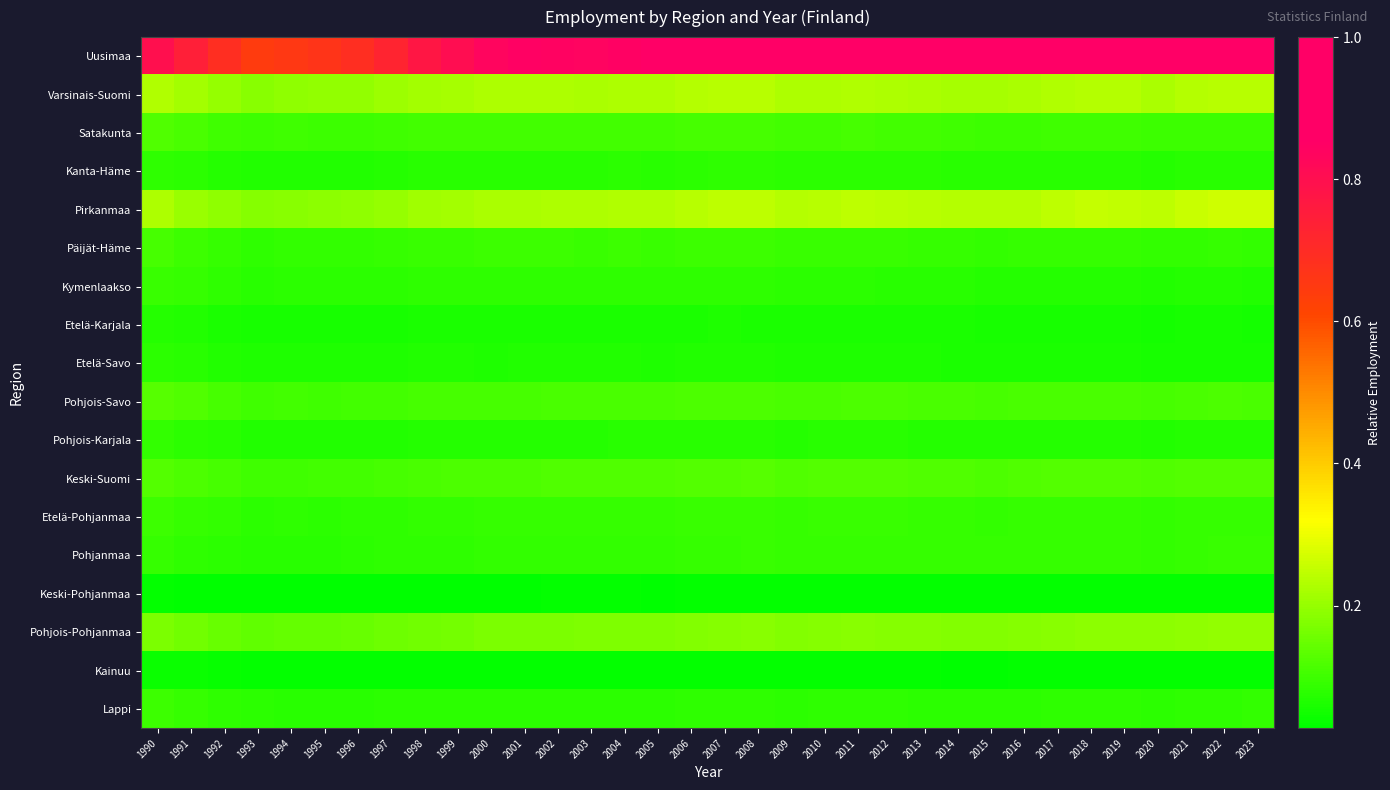

Reading left to right, extract all data points from this chart.

Uusimaa: 1990=0.8	1991=0.7	1992=0.7	1993=0.6	1994=0.7	1995=0.7	1996=0.7	1997=0.7	1998=0.8	1999=0.8	2000=0.8	2001=0.8	2002=0.8	2003=0.8	2004=0.8	2005=0.9	2006=0.9	2007=0.9	2008=0.9	2009=0.9	2010=0.9	2011=0.9	2012=0.9	2013=0.9	2014=0.9	2015=0.9	2016=0.9	2017=0.9	2018=1.0	2019=1.0	2020=0.9	2021=1.0	2022=1.0	2023=1.0
Varsinais-Suomi: 1990=0.2	1991=0.2	1992=0.2	1993=0.2	1994=0.2	1995=0.2	1996=0.2	1997=0.2	1998=0.2	1999=0.2	2000=0.2	2001=0.2	2002=0.2	2003=0.2	2004=0.2	2005=0.2	2006=0.2	2007=0.2	2008=0.2	2009=0.2	2010=0.2	2011=0.2	2012=0.2	2013=0.2	2014=0.2	2015=0.2	2016=0.2	2017=0.2	2018=0.2	2019=0.2	2020=0.2	2021=0.2	2022=0.2	2023=0.2
Satakunta: 1990=0.1	1991=0.1	1992=0.1	1993=0.1	1994=0.1	1995=0.1	1996=0.1	1997=0.1	1998=0.1	1999=0.1	2000=0.1	2001=0.1	2002=0.1	2003=0.1	2004=0.1	2005=0.1	2006=0.1	2007=0.1	2008=0.1	2009=0.1	2010=0.1	2011=0.1	2012=0.1	2013=0.1	2014=0.1	2015=0.1	2016=0.1	2017=0.1	2018=0.1	2019=0.1	2020=0.1	2021=0.1	2022=0.1	2023=0.1
Kanta-Häme: 1990=0.1	1991=0.1	1992=0.1	1993=0.1	1994=0.1	1995=0.1	1996=0.1	1997=0.1	1998=0.1	1999=0.1	2000=0.1	2001=0.1	2002=0.1	2003=0.1	2004=0.1	2005=0.1	2006=0.1	2007=0.1	2008=0.1	2009=0.1	2010=0.1	2011=0.1	2012=0.1	2013=0.1	2014=0.1	2015=0.1	2016=0.1	2017=0.1	2018=0.1	2019=0.1	2020=0.1	2021=0.1	2022=0.1	2023=0.1
Pirkanmaa: 1990=0.2	1991=0.2	1992=0.2	1993=0.2	1994=0.2	1995=0.2	1996=0.2	1997=0.2	1998=0.2	1999=0.2	2000=0.2	2001=0.2	2002=0.2	2003=0.2	2004=0.2	2005=0.2	2006=0.2	2007=0.2	2008=0.2	2009=0.2	2010=0.2	2011=0.2	2012=0.2	2013=0.2	2014=0.2	2015=0.2	2016=0.2	2017=0.2	2018=0.3	2019=0.3	2020=0.2	2021=0.3	2022=0.3	2023=0.3
Päijät-Häme: 1990=0.1	1991=0.1	1992=0.1	1993=0.1	1994=0.1	1995=0.1	1996=0.1	1997=0.1	1998=0.1	1999=0.1	2000=0.1	2001=0.1	2002=0.1	2003=0.1	2004=0.1	2005=0.1	2006=0.1	2007=0.1	2008=0.1	2009=0.1	2010=0.1	2011=0.1	2012=0.1	2013=0.1	2014=0.1	2015=0.1	2016=0.1	2017=0.1	2018=0.1	2019=0.1	2020=0.1	2021=0.1	2022=0.1	2023=0.1
Kymenlaakso: 1990=0.1	1991=0.1	1992=0.1	1993=0.1	1994=0.1	1995=0.1	1996=0.1	1997=0.1	1998=0.1	1999=0.1	2000=0.1	2001=0.1	2002=0.1	2003=0.1	2004=0.1	2005=0.1	2006=0.1	2007=0.1	2008=0.1	2009=0.1	2010=0.1	2011=0.1	2012=0.1	2013=0.1	2014=0.1	2015=0.1	2016=0.1	2017=0.1	2018=0.1	2019=0.1	2020=0.1	2021=0.1	2022=0.1	2023=0.1
Etelä-Karjala: 1990=0.1	1991=0.1	1992=0.1	1993=0.1	1994=0.1	1995=0.1	1996=0.1	1997=0.1	1998=0.1	1999=0.1	2000=0.1	2001=0.1	2002=0.1	2003=0.1	2004=0.1	2005=0.1	2006=0.1	2007=0.1	2008=0.1	2009=0.1	2010=0.1	2011=0.1	2012=0.1	2013=0.1	2014=0.1	2015=0.1	2016=0.1	2017=0.1	2018=0.1	2019=0.1	2020=0.1	2021=0.1	2022=0.1	2023=0.1
Etelä-Savo: 1990=0.1	1991=0.1	1992=0.1	1993=0.1	1994=0.1	1995=0.1	1996=0.1	1997=0.1	1998=0.1	1999=0.1	2000=0.1	2001=0.1	2002=0.1	2003=0.1	2004=0.1	2005=0.1	2006=0.1	2007=0.1	2008=0.1	2009=0.1	2010=0.1	2011=0.1	2012=0.1	2013=0.1	2014=0.1	2015=0.1	2016=0.1	2017=0.1	2018=0.1	2019=0.1	2020=0.1	2021=0.1	2022=0.1	2023=0.1
Pohjois-Savo: 1990=0.1	1991=0.1	1992=0.1	1993=0.1	1994=0.1	1995=0.1	1996=0.1	1997=0.1	1998=0.1	1999=0.1	2000=0.1	2001=0.1	2002=0.1	2003=0.1	2004=0.1	2005=0.1	2006=0.1	2007=0.1	2008=0.1	2009=0.1	2010=0.1	2011=0.1	2012=0.1	2013=0.1	2014=0.1	2015=0.1	2016=0.1	2017=0.1	2018=0.1	2019=0.1	2020=0.1	2021=0.1	2022=0.1	2023=0.1
Pohjois-Karjala: 1990=0.1	1991=0.1	1992=0.1	1993=0.1	1994=0.1	1995=0.1	1996=0.1	1997=0.1	1998=0.1	1999=0.1	2000=0.1	2001=0.1	2002=0.1	2003=0.1	2004=0.1	2005=0.1	2006=0.1	2007=0.1	2008=0.1	2009=0.1	2010=0.1	2011=0.1	2012=0.1	2013=0.1	2014=0.1	2015=0.1	2016=0.1	2017=0.1	2018=0.1	2019=0.1	2020=0.1	2021=0.1	2022=0.1	2023=0.1
Keski-Suomi: 1990=0.1	1991=0.1	1992=0.1	1993=0.1	1994=0.1	1995=0.1	1996=0.1	1997=0.1	1998=0.1	1999=0.1	2000=0.1	2001=0.1	2002=0.1	2003=0.1	2004=0.1	2005=0.1	2006=0.1	2007=0.1	2008=0.1	2009=0.1	2010=0.1	2011=0.1	2012=0.1	2013=0.1	2014=0.1	2015=0.1	2016=0.1	2017=0.1	2018=0.1	2019=0.1	2020=0.1	2021=0.1	2022=0.1	2023=0.1
Etelä-Pohjanmaa: 1990=0.1	1991=0.1	1992=0.1	1993=0.1	1994=0.1	1995=0.1	1996=0.1	1997=0.1	1998=0.1	1999=0.1	2000=0.1	2001=0.1	2002=0.1	2003=0.1	2004=0.1	2005=0.1	2006=0.1	2007=0.1	2008=0.1	2009=0.1	2010=0.1	2011=0.1	2012=0.1	2013=0.1	2014=0.1	2015=0.1	2016=0.1	2017=0.1	2018=0.1	2019=0.1	2020=0.1	2021=0.1	2022=0.1	2023=0.1
Pohjanmaa: 1990=0.1	1991=0.1	1992=0.1	1993=0.1	1994=0.1	1995=0.1	1996=0.1	1997=0.1	1998=0.1	1999=0.1	2000=0.1	2001=0.1	2002=0.1	2003=0.1	2004=0.1	2005=0.1	2006=0.1	2007=0.1	2008=0.1	2009=0.1	2010=0.1	2011=0.1	2012=0.1	2013=0.1	2014=0.1	2015=0.1	2016=0.1	2017=0.1	2018=0.1	2019=0.1	2020=0.1	2021=0.1	2022=0.1	2023=0.1
Keski-Pohjanmaa: 1990=0.0	1991=0.0	1992=0.0	1993=0.0	1994=0.0	1995=0.0	1996=0.0	1997=0.0	1998=0.0	1999=0.0	2000=0.0	2001=0.0	2002=0.0	2003=0.0	2004=0.0	2005=0.0	2006=0.0	2007=0.0	2008=0.0	2009=0.0	2010=0.0	2011=0.0	2012=0.0	2013=0.0	2014=0.0	2015=0.0	2016=0.0	2017=0.0	2018=0.0	2019=0.0	2020=0.0	2021=0.0	2022=0.0	2023=0.0
Pohjois-Pohjanmaa: 1990=0.2	1991=0.2	1992=0.1	1993=0.1	1994=0.1	1995=0.1	1996=0.1	1997=0.2	1998=0.2	1999=0.2	2000=0.2	2001=0.2	2002=0.2	2003=0.2	2004=0.2	2005=0.2	2006=0.2	2007=0.2	2008=0.2	2009=0.2	2010=0.2	2011=0.2	2012=0.2	2013=0.2	2014=0.2	2015=0.2	2016=0.2	2017=0.2	2018=0.2	2019=0.2	2020=0.2	2021=0.2	2022=0.2	2023=0.2
Kainuu: 1990=0.0	1991=0.0	1992=0.0	1993=0.0	1994=0.0	1995=0.0	1996=0.0	1997=0.0	1998=0.0	1999=0.0	2000=0.0	2001=0.0	2002=0.0	2003=0.0	2004=0.0	2005=0.0	2006=0.0	2007=0.0	2008=0.0	2009=0.0	2010=0.0	2011=0.0	2012=0.0	2013=0.0	2014=0.0	2015=0.0	2016=0.0	2017=0.0	2018=0.0	2019=0.0	2020=0.0	2021=0.0	2022=0.0	2023=0.0
Lappi: 1990=0.1	1991=0.1	1992=0.1	1993=0.1	1994=0.1	1995=0.1	1996=0.1	1997=0.1	1998=0.1	1999=0.1	2000=0.1	2001=0.1	2002=0.1	2003=0.1	2004=0.1	2005=0.1	2006=0.1	2007=0.1	2008=0.1	2009=0.1	2010=0.1	2011=0.1	2012=0.1	2013=0.1	2014=0.1	2015=0.1	2016=0.1	2017=0.1	2018=0.1	2019=0.1	2020=0.1	2021=0.1	2022=0.1	2023=0.1